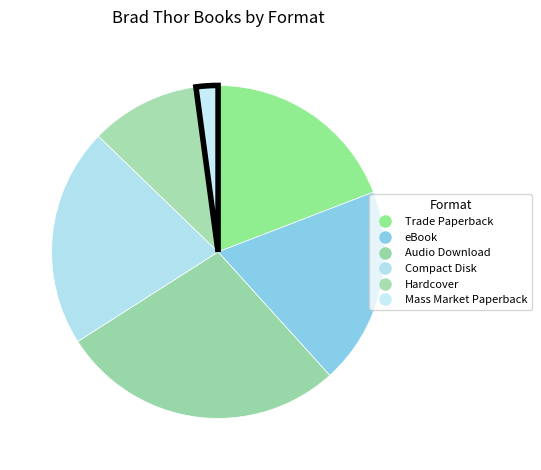

Count the number of slices in the pie.

6